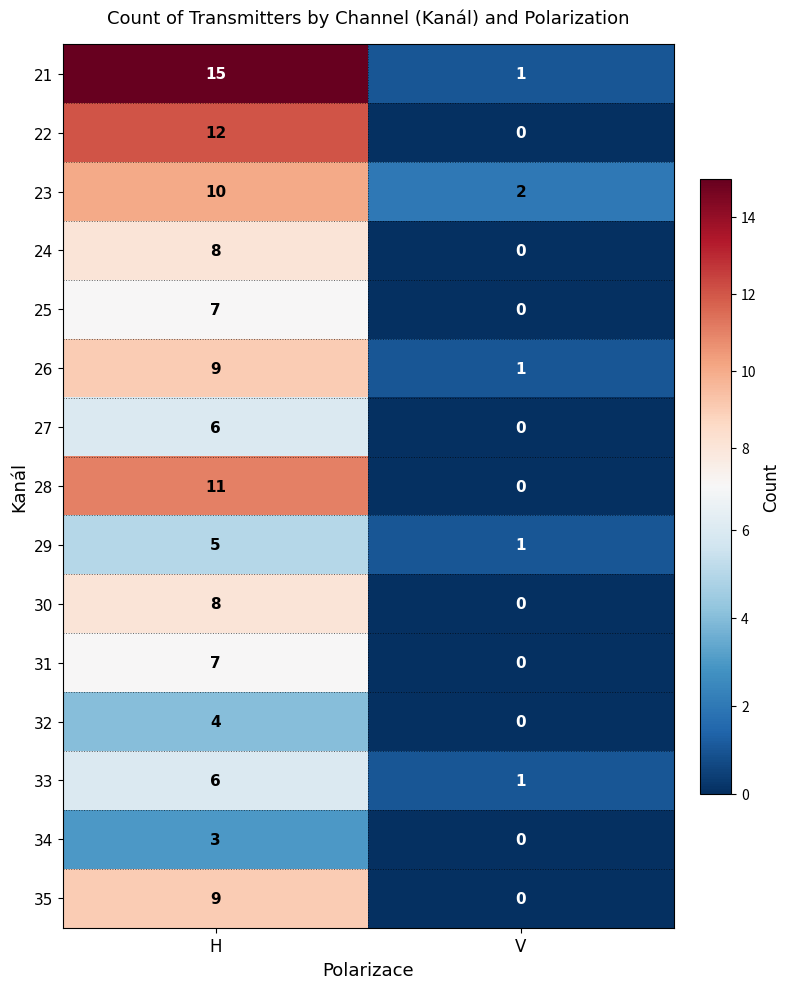

What is the sum of all 27 values?

6